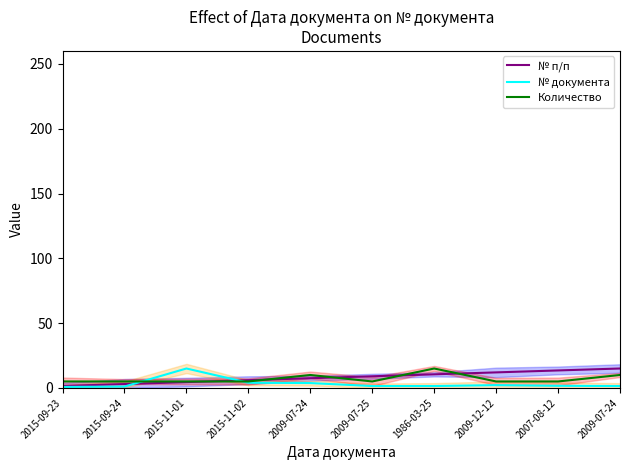

Where does the № п/п series first go above 9?

1986-03-25